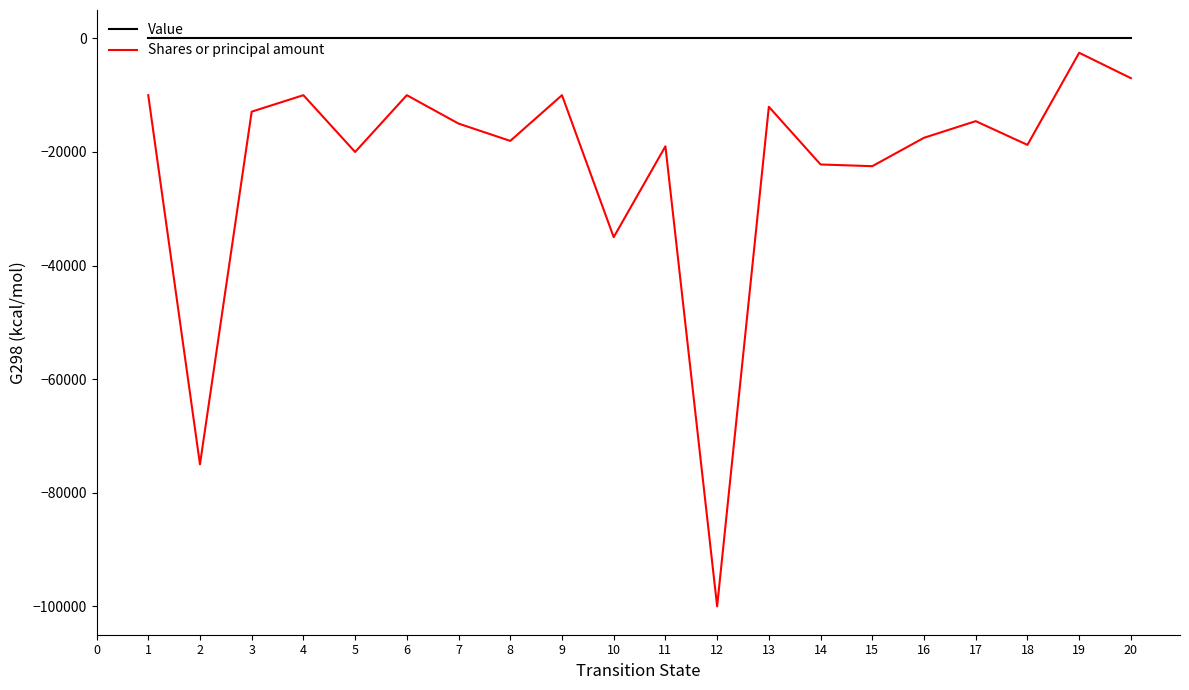

Which series has the widest spread of values?

Shares or principal amount